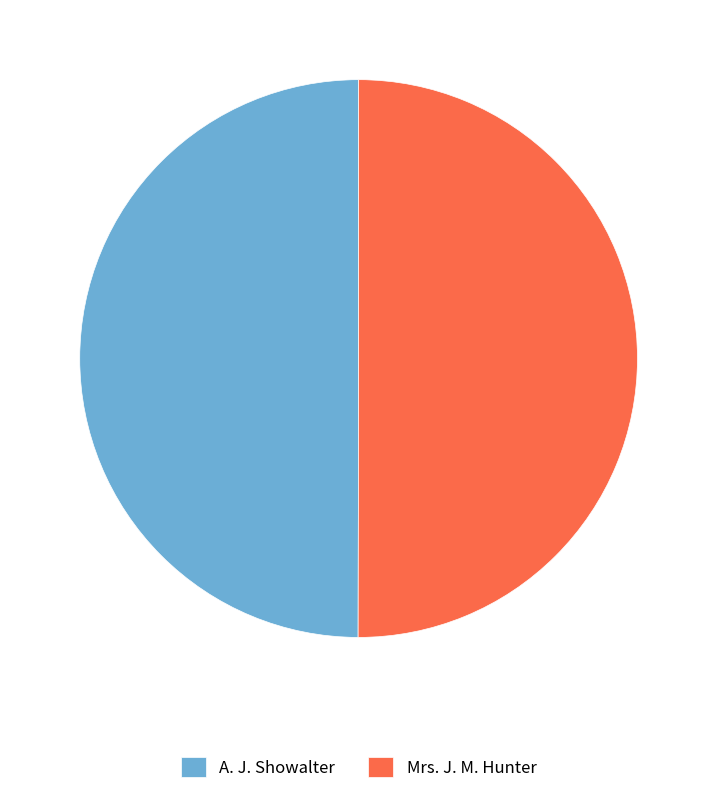

How many segments does this pie chart have?

2